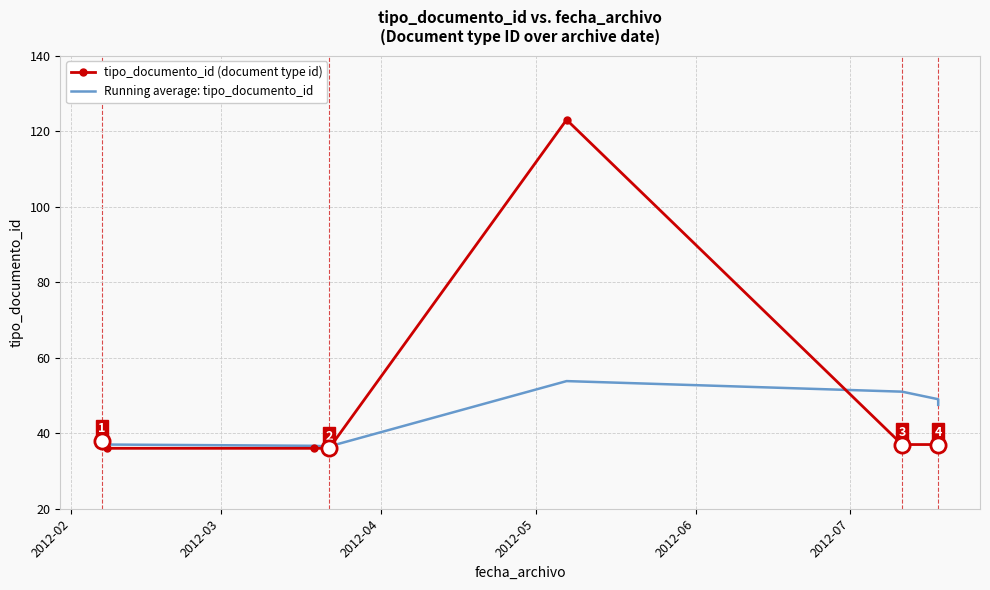

Which series reaches the maximum Y coordinate?

tipo_documento_id (document type id)